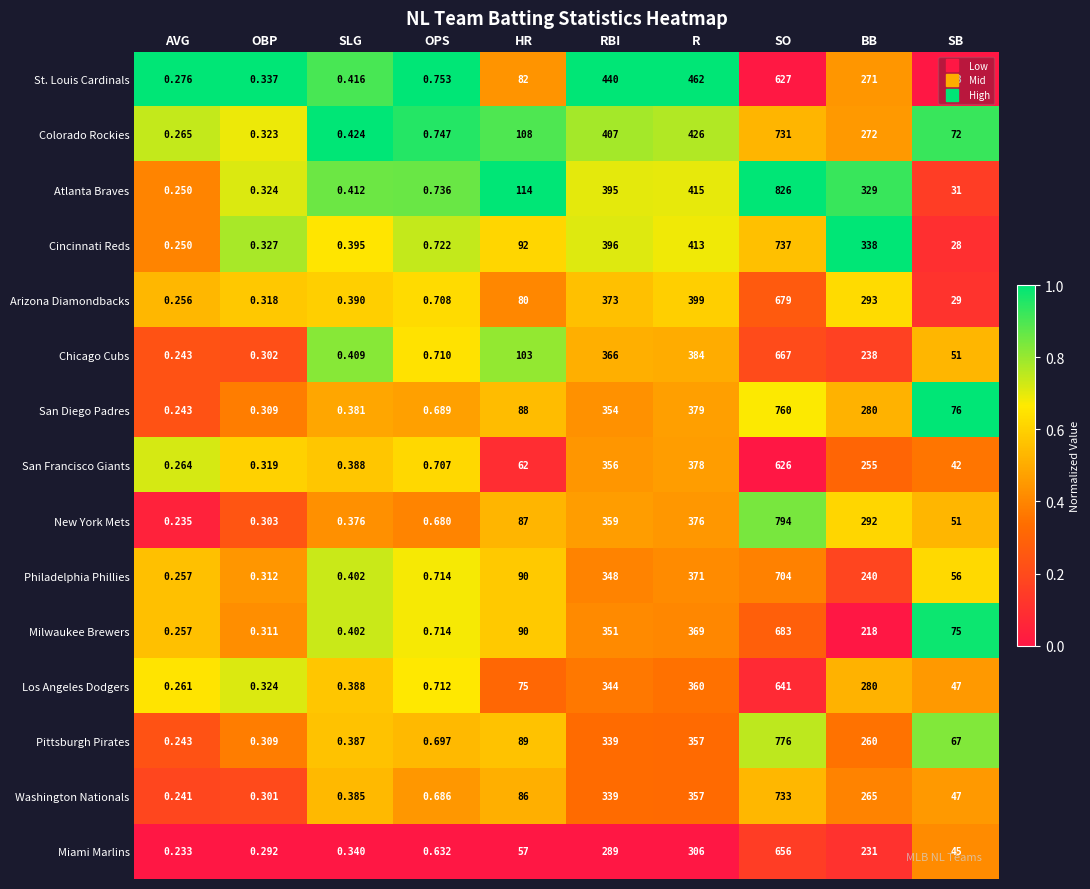

Which series has the widest spread of values?

Atlanta Braves